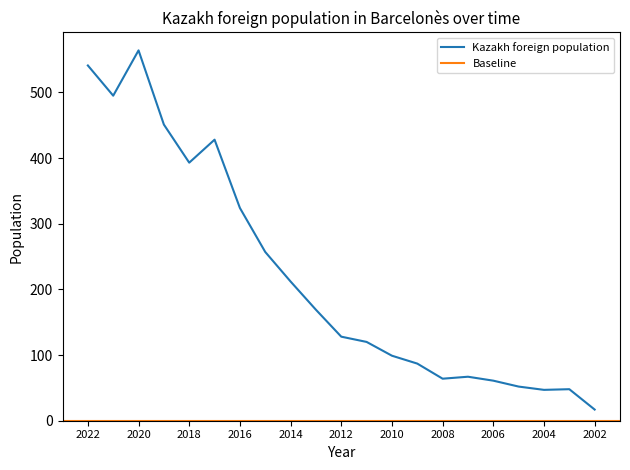

Is it true that Kazakh foreign population equals 100 at 2008?

False